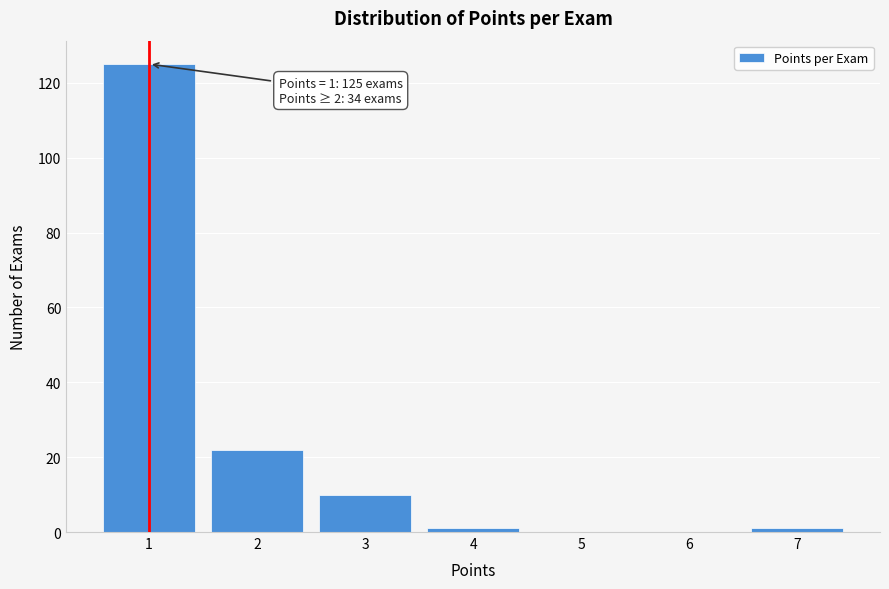

Reading left to right, list all the values displayed in this chart.

1=125	2=22	3=10	4=1	5=0	6=0	7=1